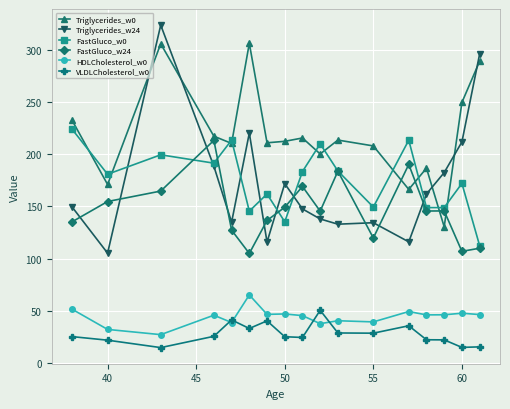

What is the value of the FastGluco_w0 point at the 3rd from the left?

199.4